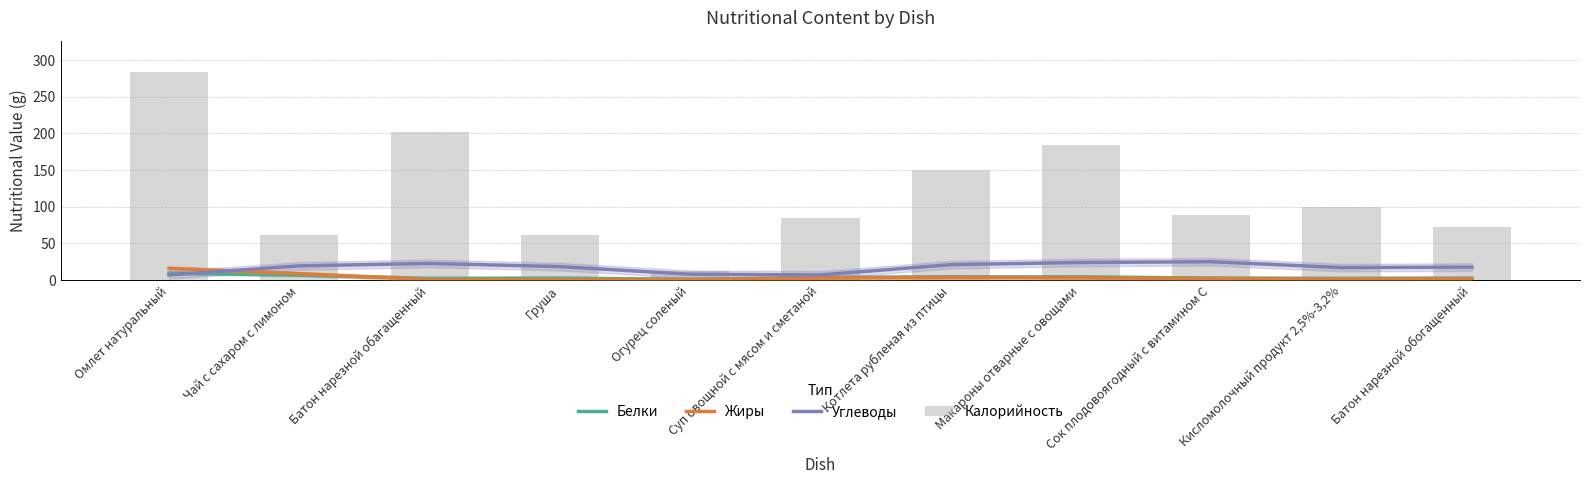

Read the Калорийность value at Суп овощной с мясом и сметаной.

84.0